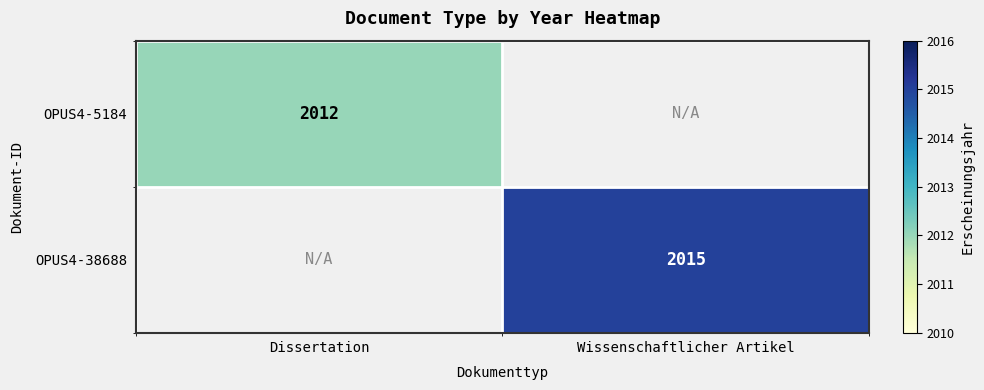

Is it true that OPUS4-38688 equals 632 at Wissenschaftlicher Artikel?

False